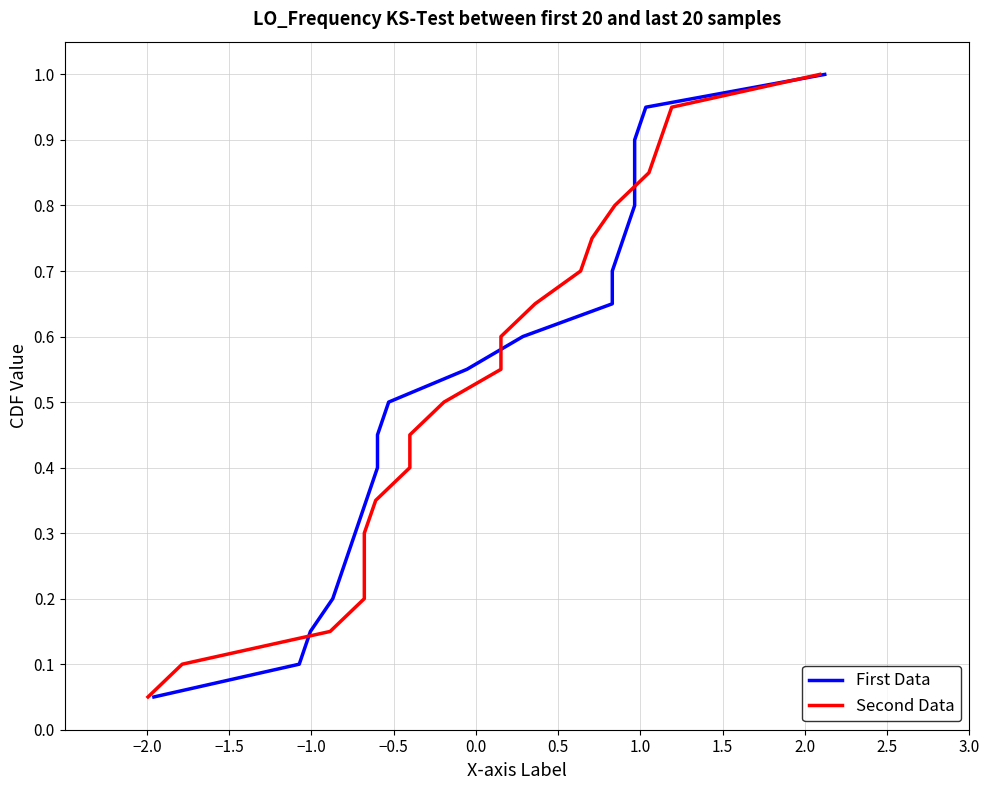

What is the value of the First Data point at the 9th from the left?

0.5